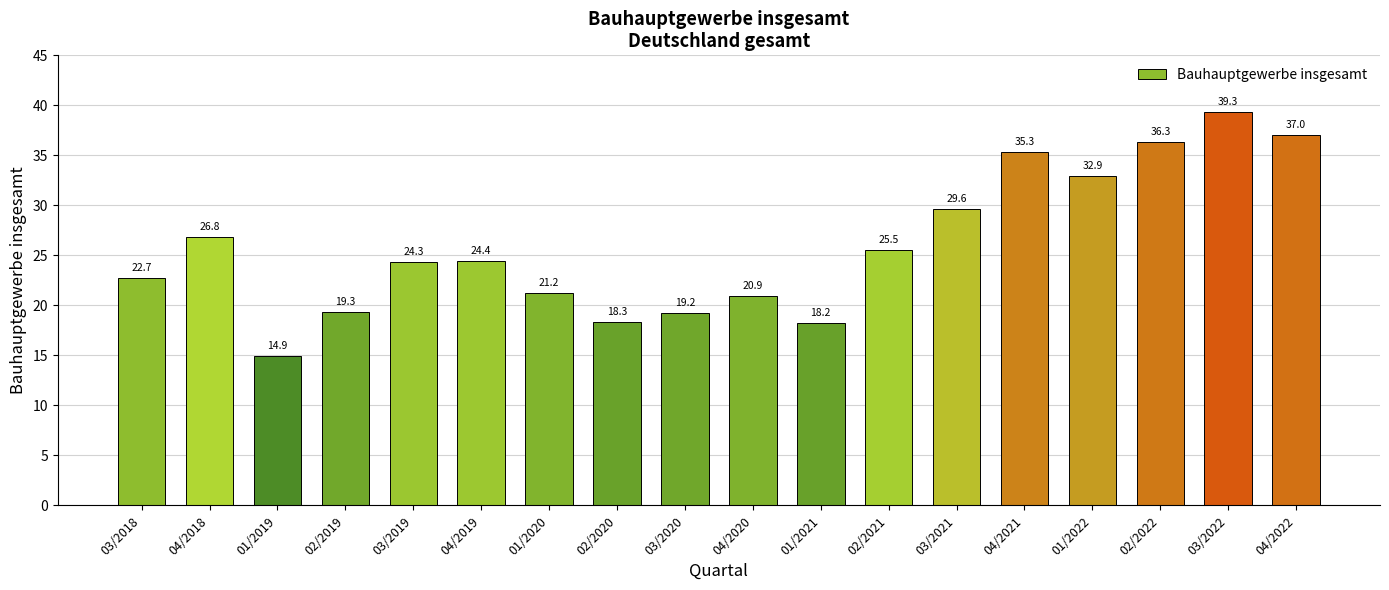

Which label corresponds to the largest value in the chart?

03/2022